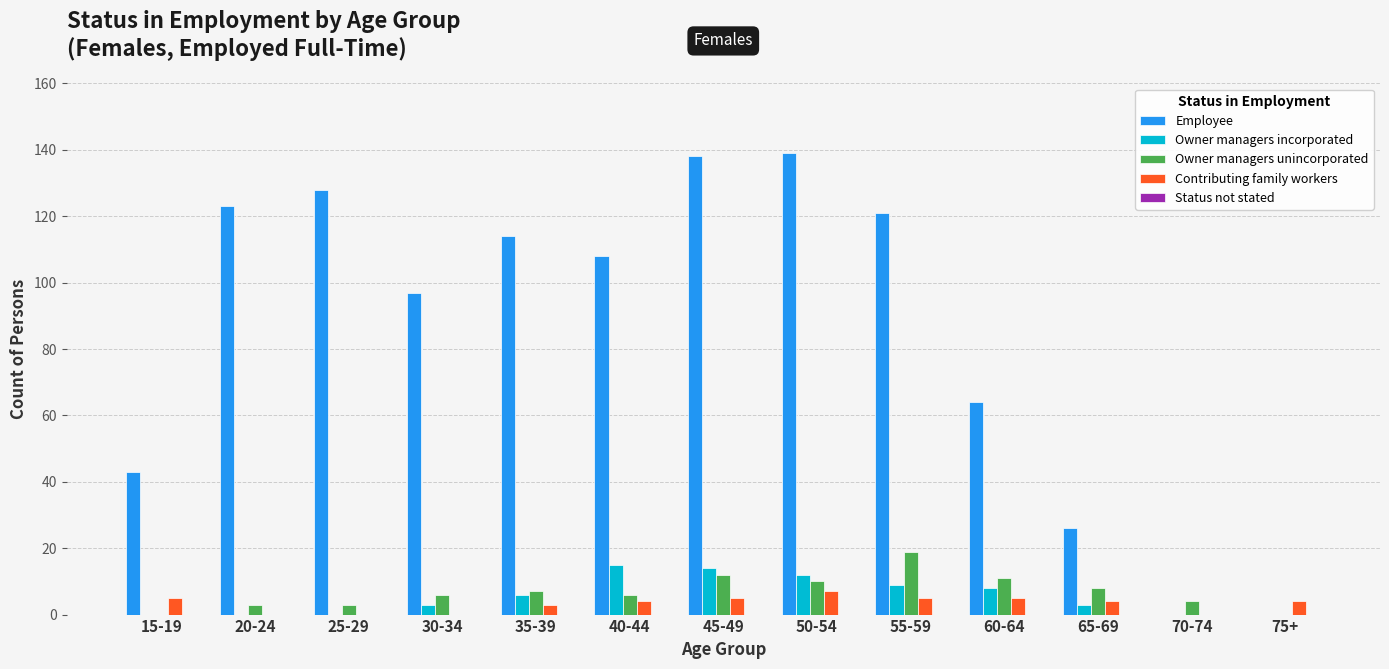

How many groups of bars are there?

13